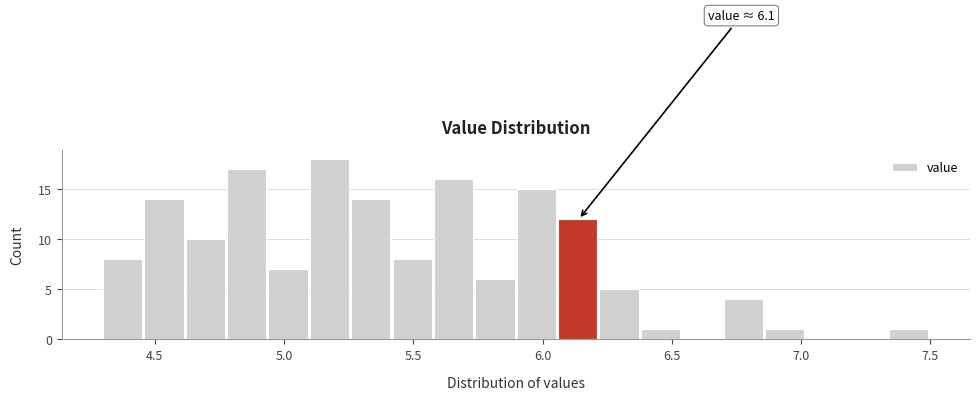

Read against the x-axis, roughly where is the centre of the tallest bar?

5.20